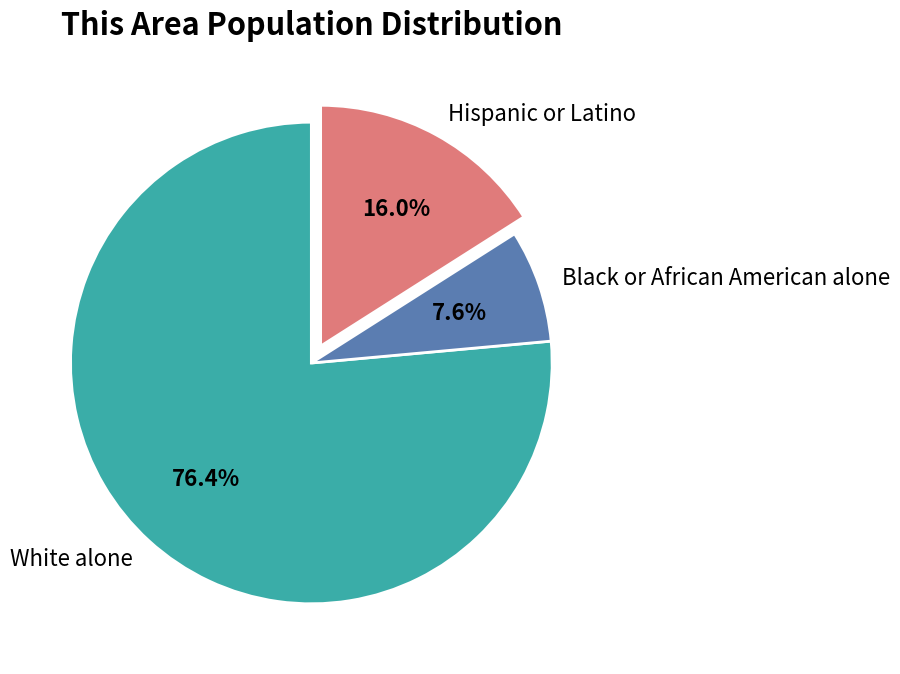

Between White alone and Black or African American alone, which is larger?

White alone